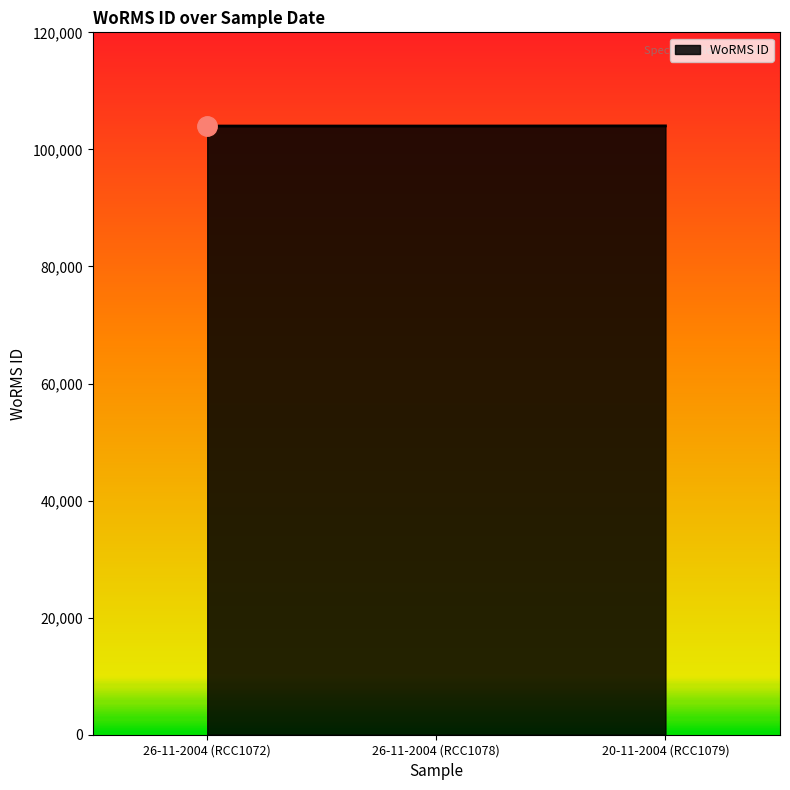

What is the difference between the maximum and minimum values?

25